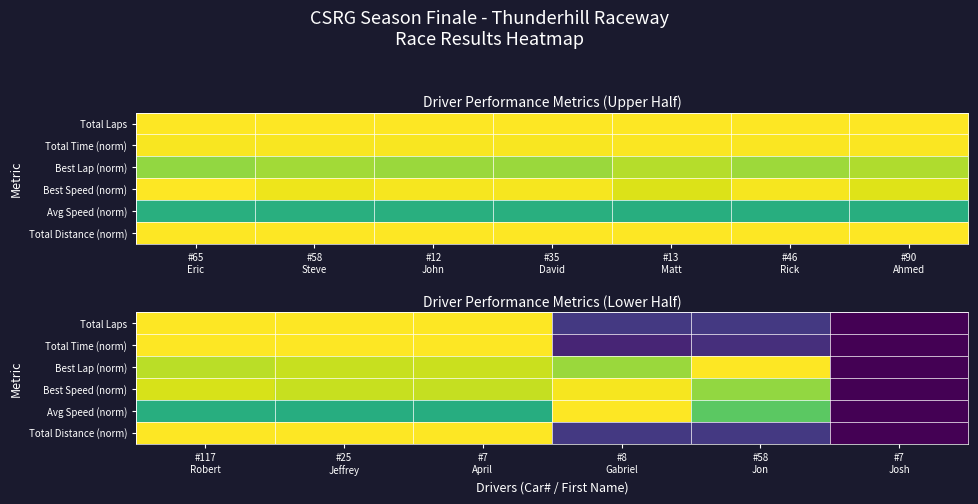

What is the spread (max minus min) of values at #25 Jeffrey?

0.4